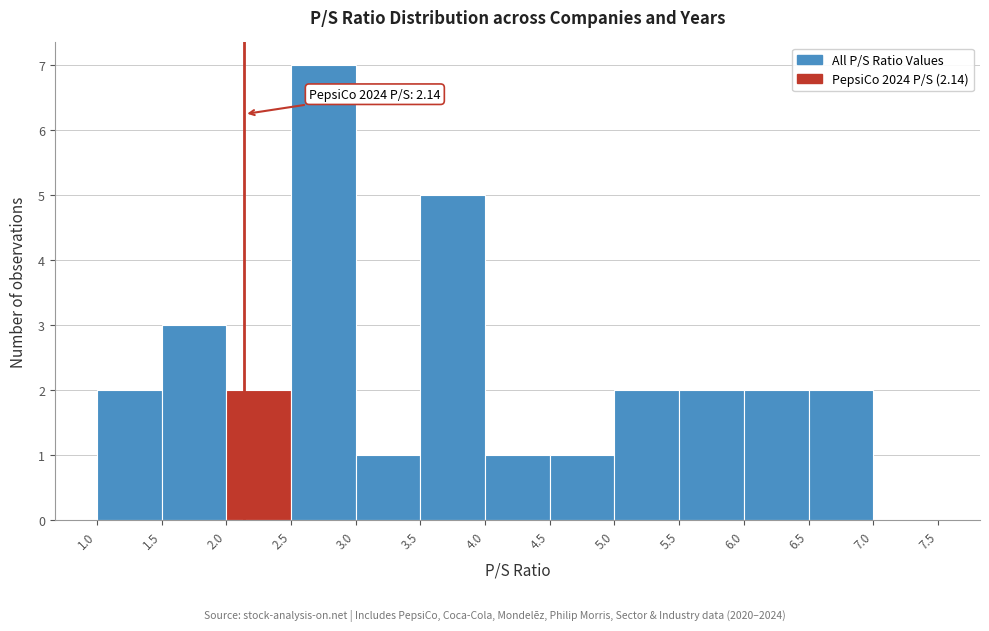

Which range on the x-axis has the tallest bar?

2.5 to 3.0